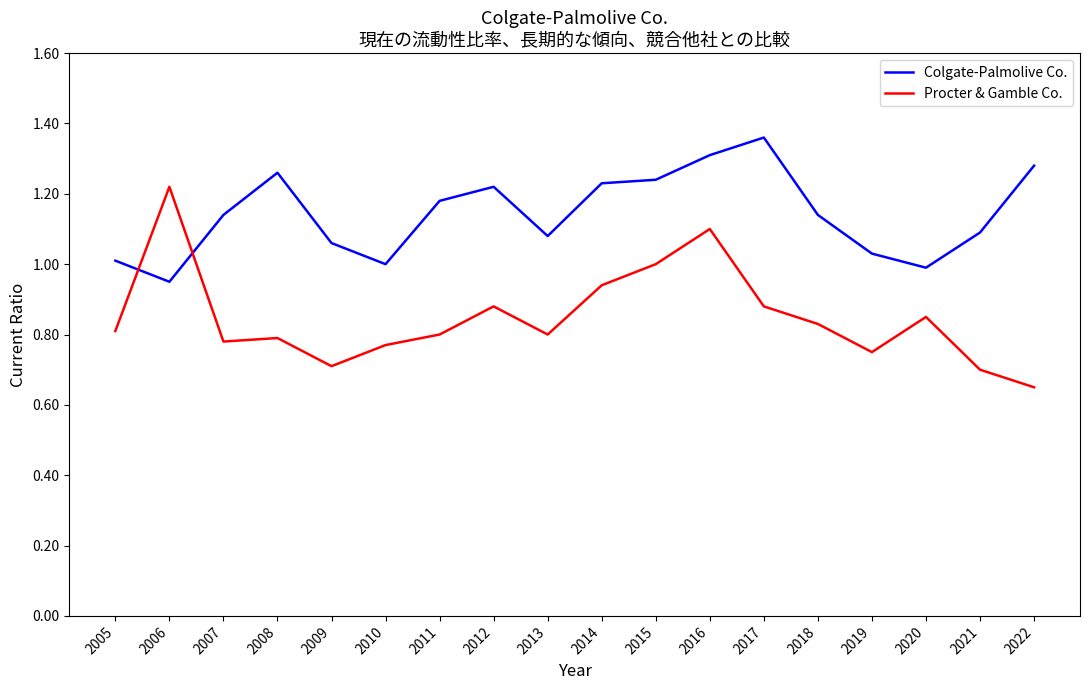

What is the sum of all Procter & Gamble Co. values?

15.3